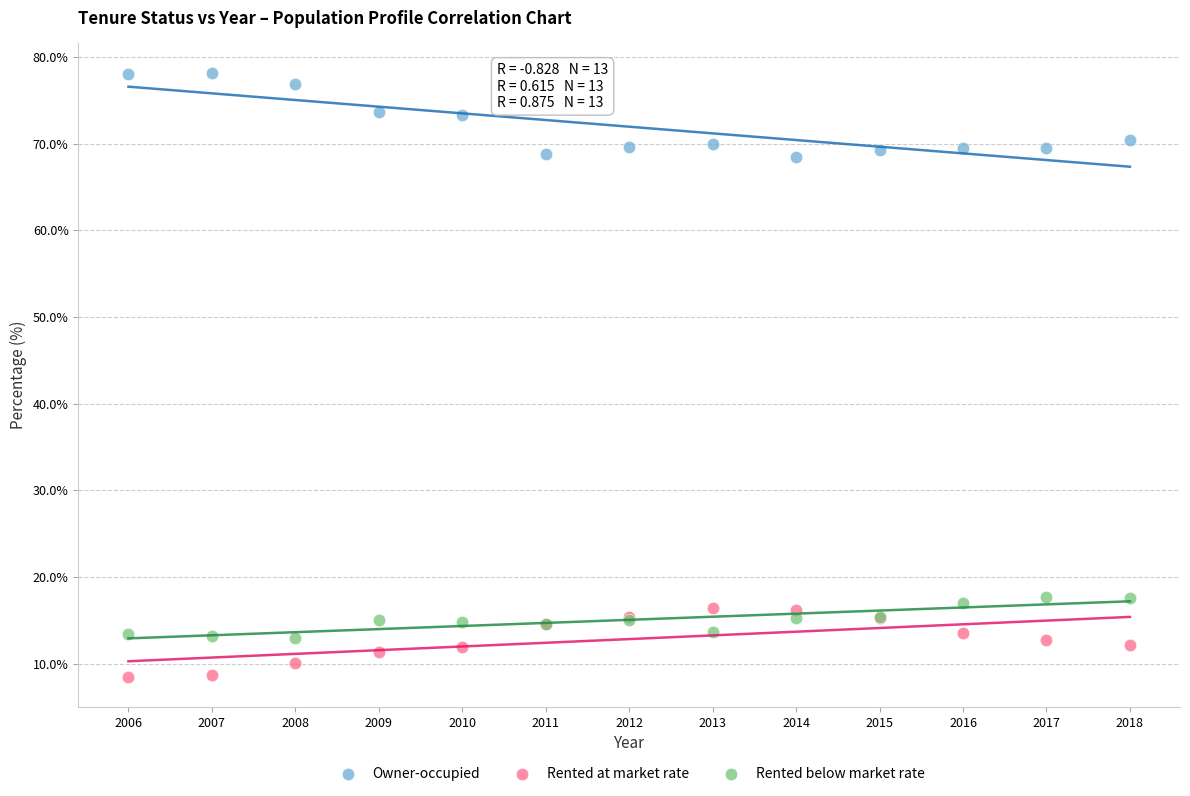

What are all the series names shown in the legend?

Owner-occupied, Rented at market rate, Rented below market rate